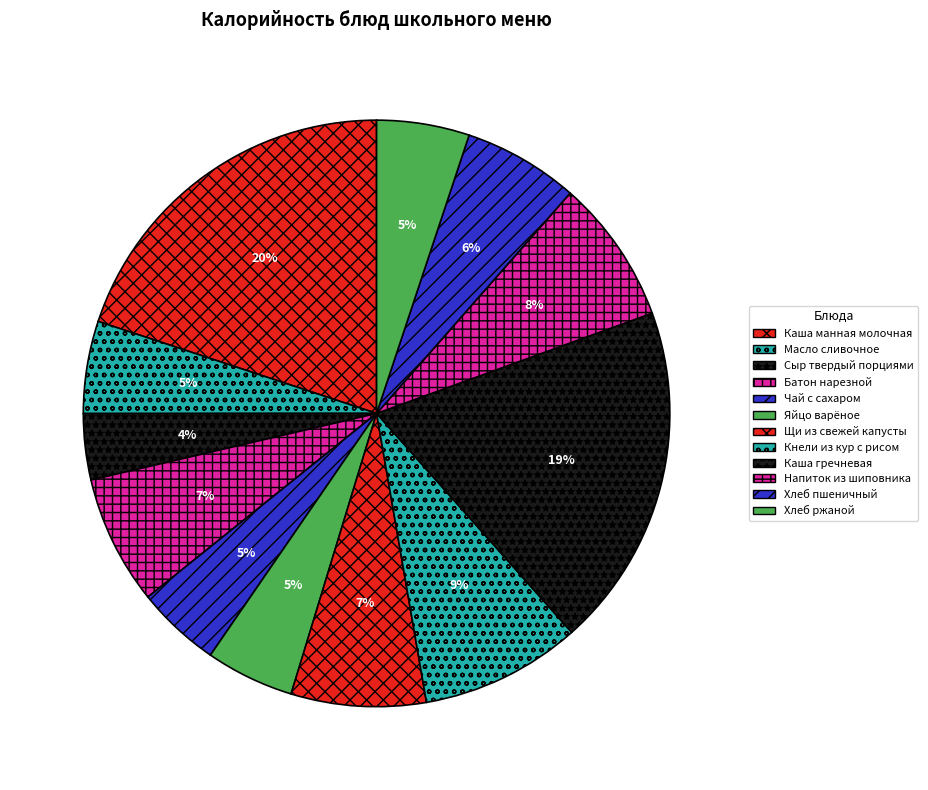

How many segments does this pie chart have?

12